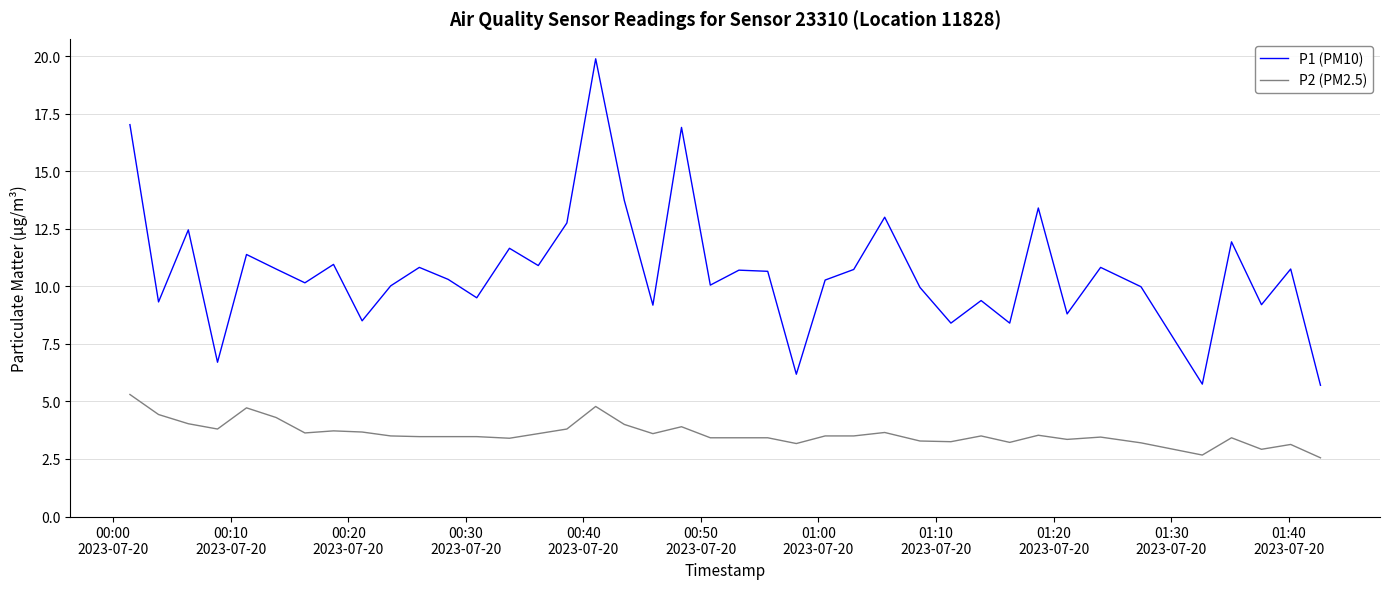

Which series has the largest total across all categories?

P1 (PM10)